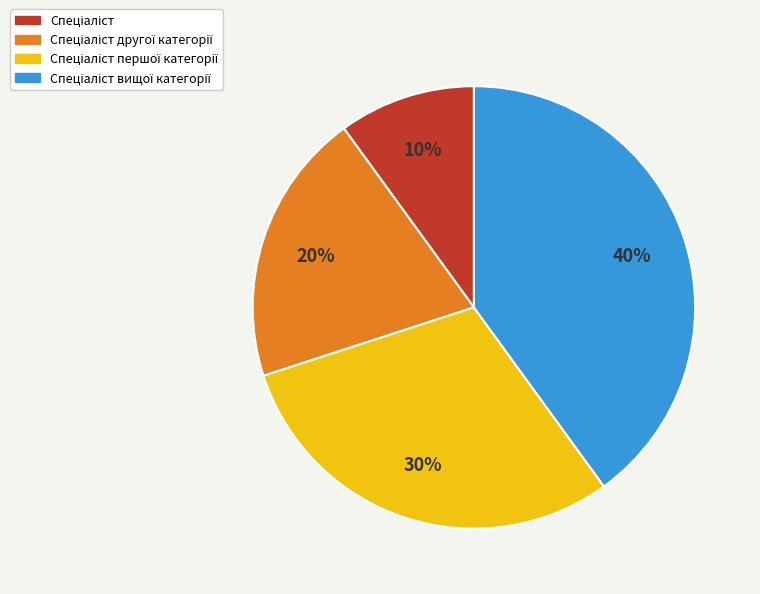

Is there a majority slice in this chart?

No